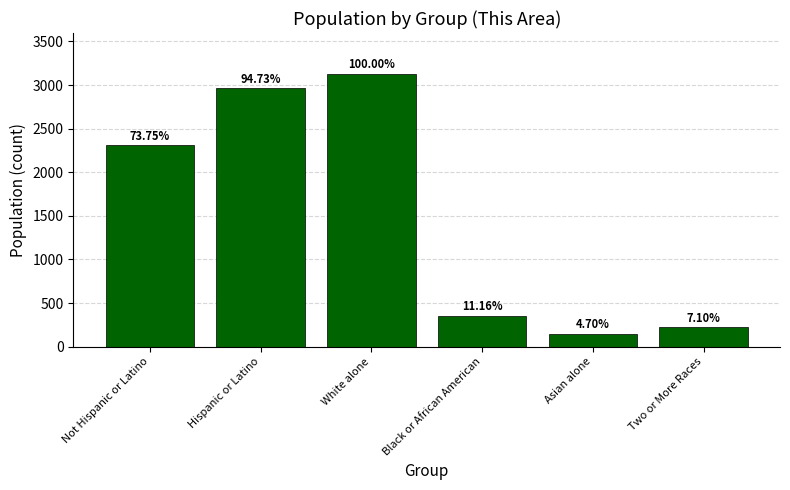

Reading left to right, list all the values displayed in this chart.

Not Hispanic or Latino=2307	Hispanic or Latino=2963	White alone=3128	Black or African American=349	Asian alone=147	Two or More Races=222